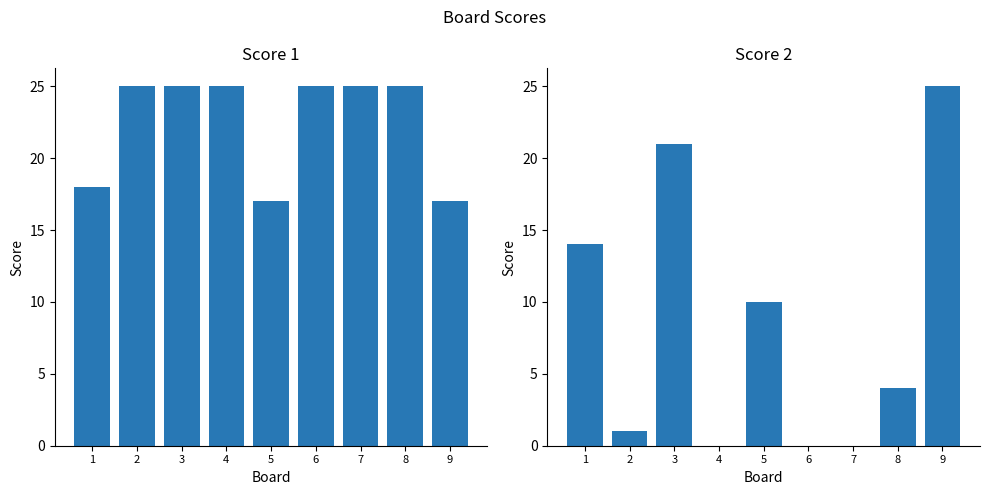

Rank the series at 1 from highest to lowest value.

Score 1, Score 2